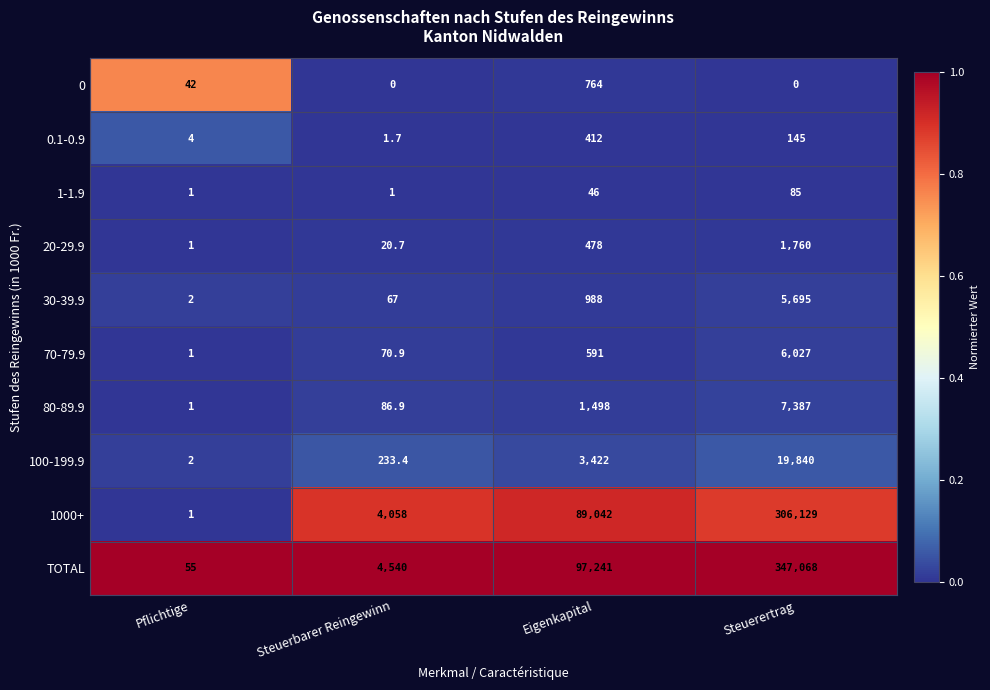

At which label does 70-79.9 reach its peak?

Steuerertrag